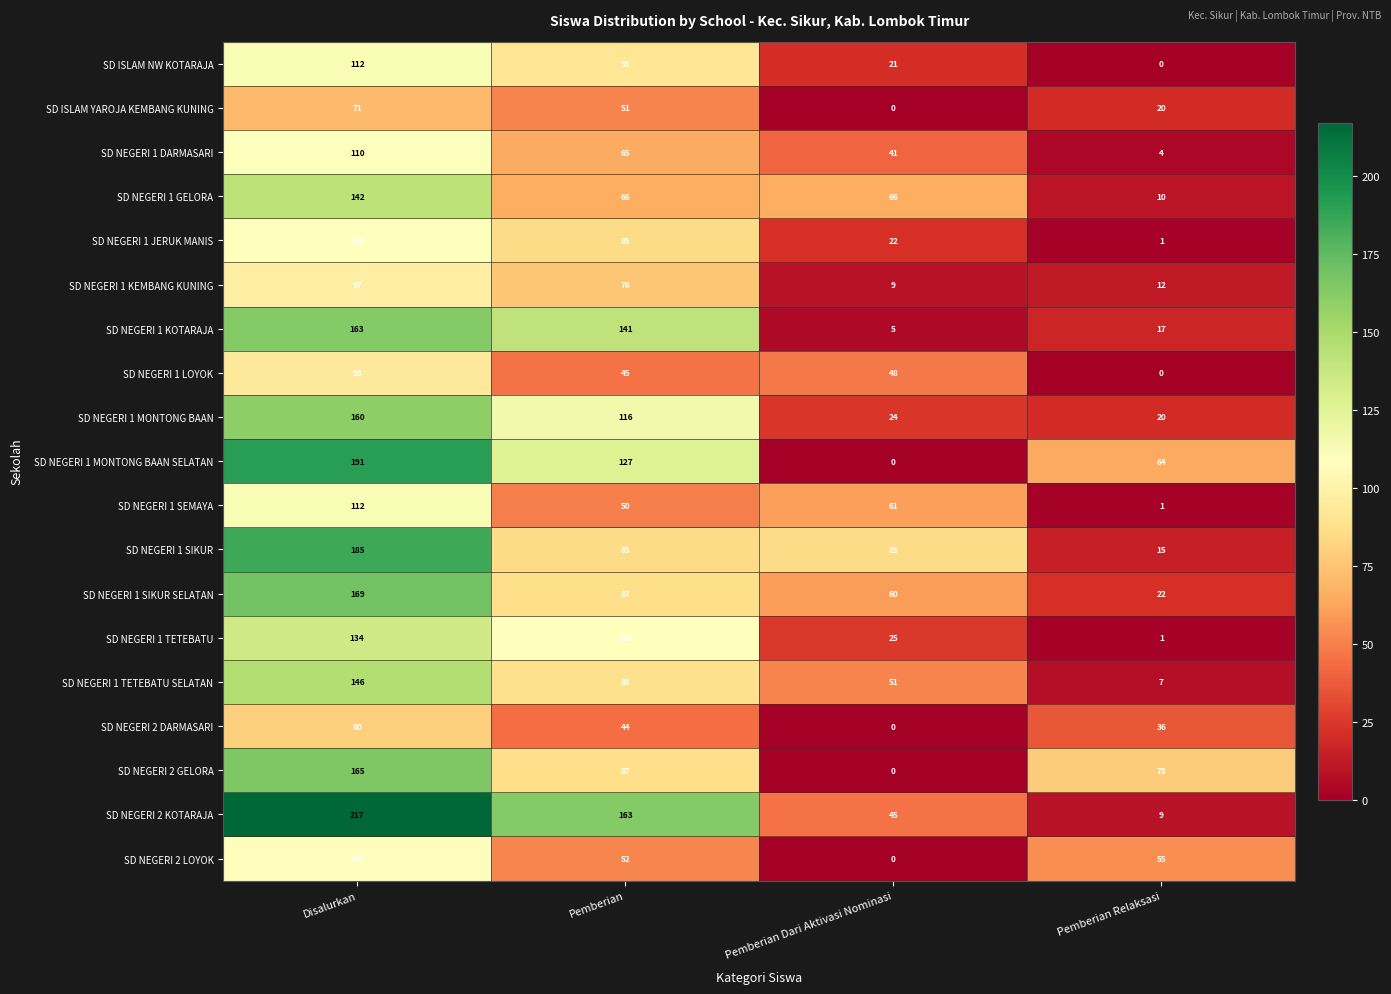

The value of SD NEGERI 1 TETEBATU SELATAN at Pemberian is 145. True or false?

False